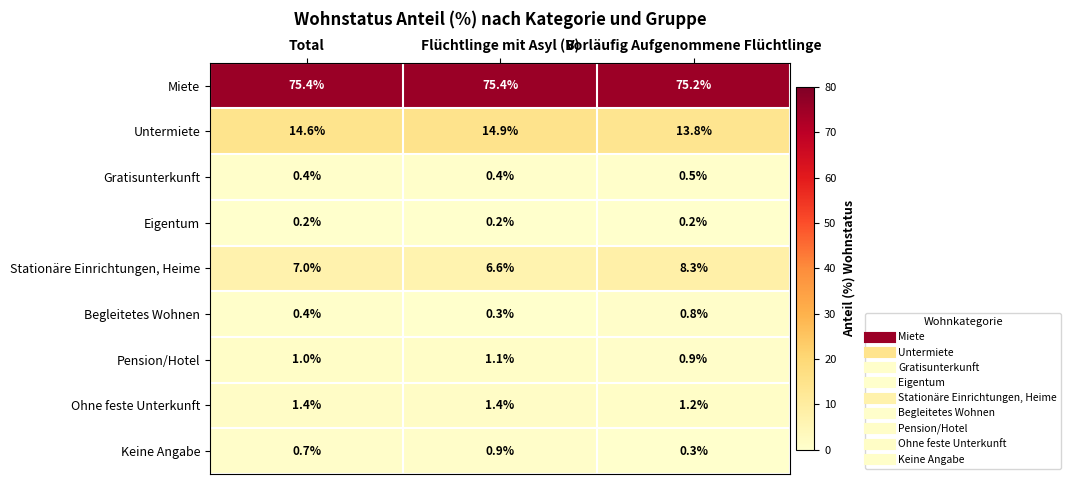

Which series has the largest total across all categories?

Miete